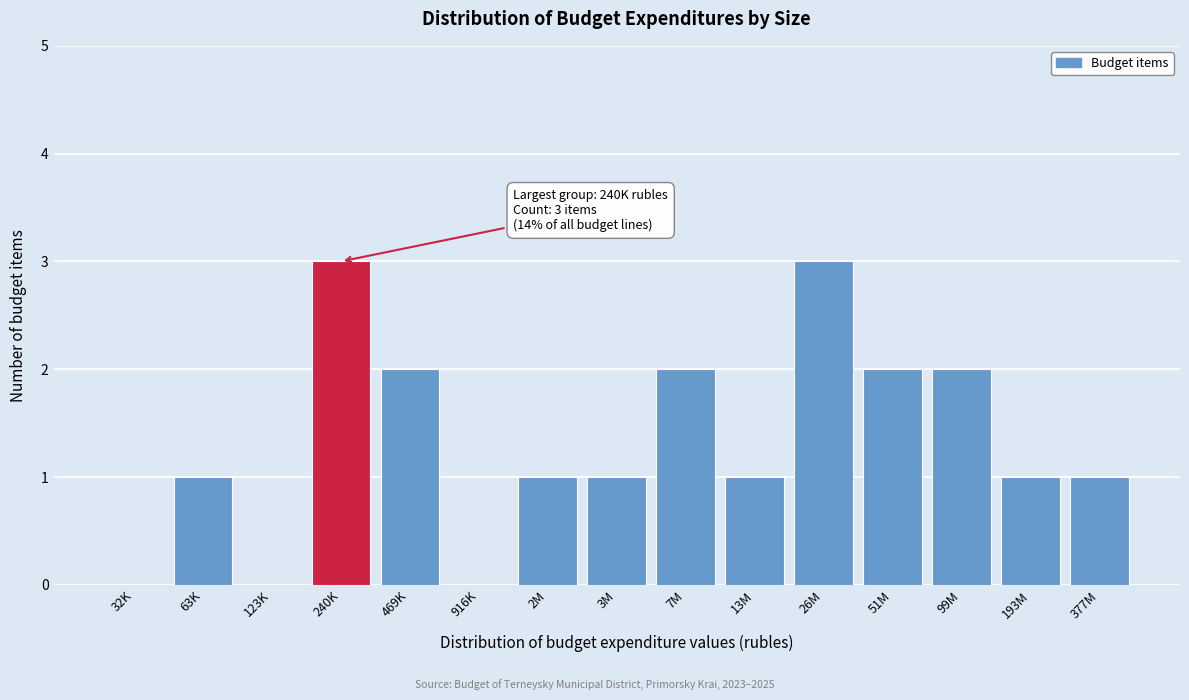

Reading right to left, what are all the values shown in this chart?

377M=1	193M=1	99M=2	51M=2	26M=3	13M=1	7M=2	3M=1	2M=1	916K=0	469K=2	240K=3	123K=0	63K=1	32K=0